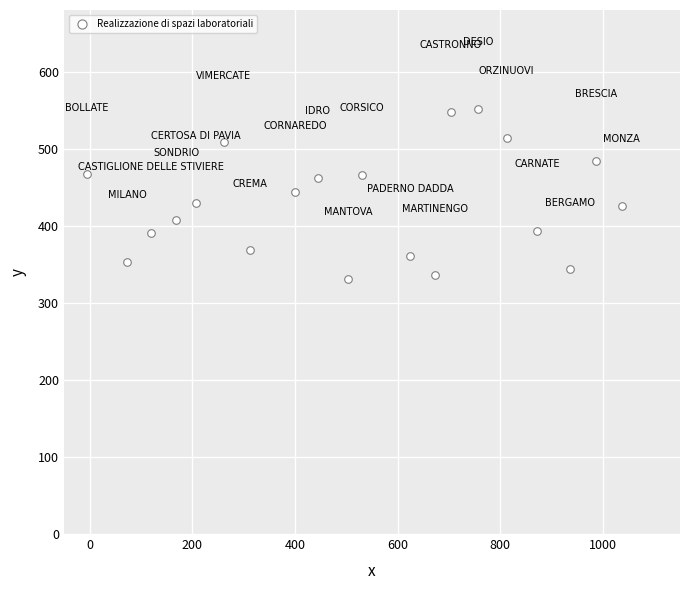

What is the range of Y values (max minus min)?

220.6